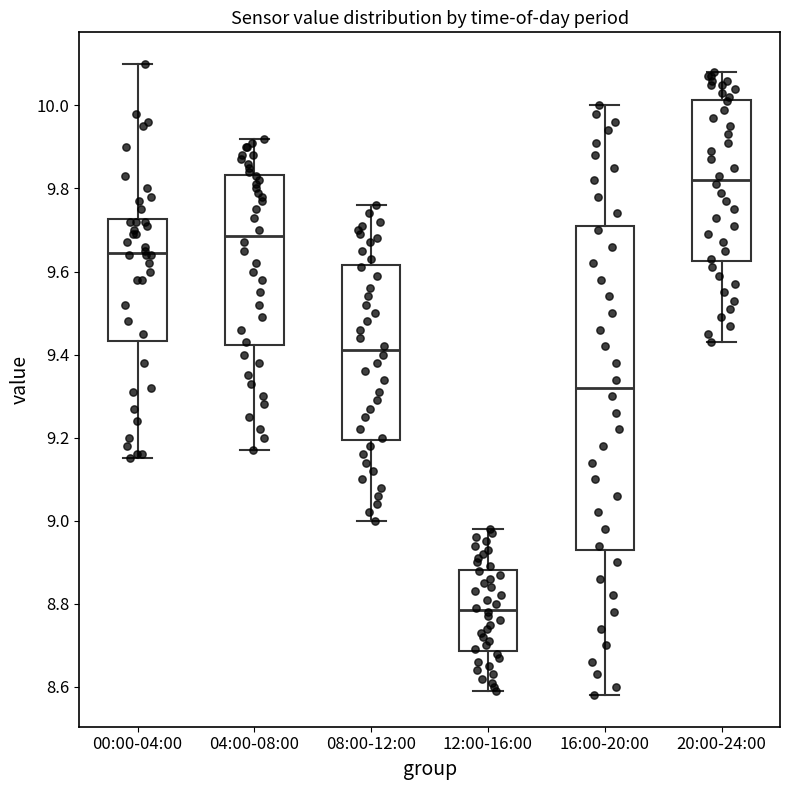

Reading left to right, read every box against the y-axis: the position of its median line, the range the box covers, and the ends of its whiskers. The values are not printed on the chart, so give them approximately, as read against the axis.

00:00-04:00: median 9.64, box 9.44 to 9.72, whiskers 9.16 to 10.10
04:00-08:00: median 9.68, box 9.42 to 9.84, whiskers 9.18 to 9.92
08:00-12:00: median 9.42, box 9.20 to 9.62, whiskers 9.00 to 9.76
12:00-16:00: median 8.78, box 8.68 to 8.88, whiskers 8.60 to 8.98
16:00-20:00: median 9.32, box 8.94 to 9.72, whiskers 8.58 to 10.00
20:00-24:00: median 9.82, box 9.62 to 10.02, whiskers 9.44 to 10.08